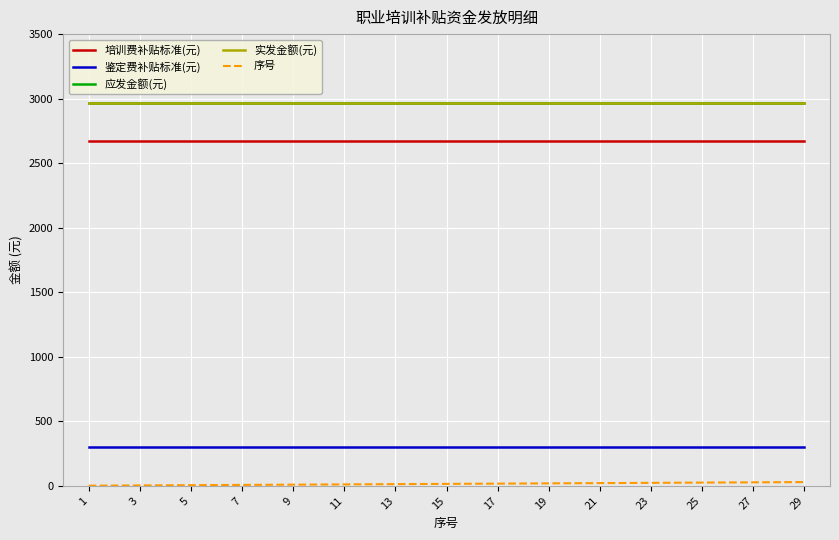

How many lines are shown in the chart?

5